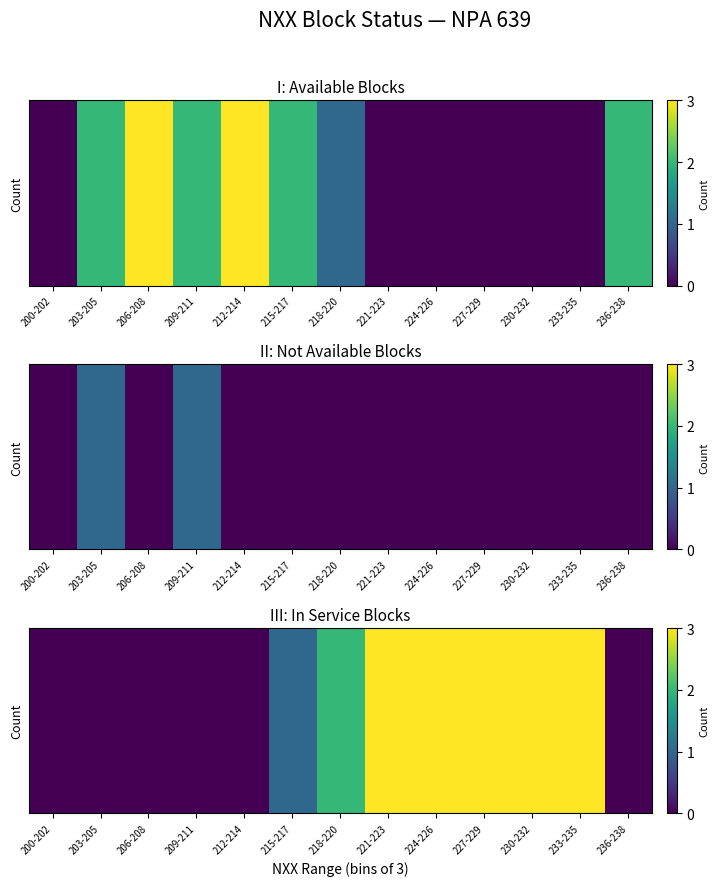

What is the average value?

1